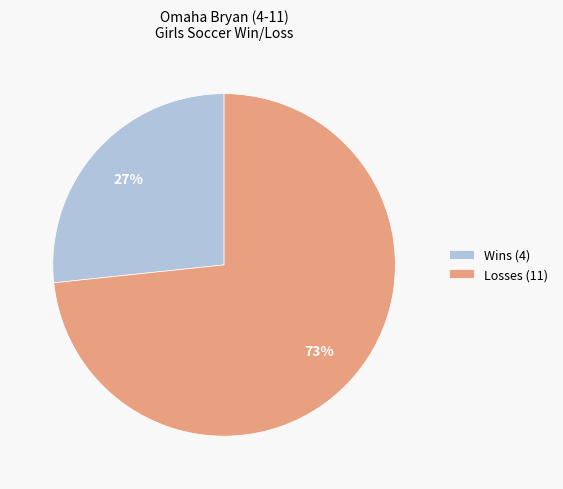

Rank the categories by value from highest to lowest.

Losses, Wins